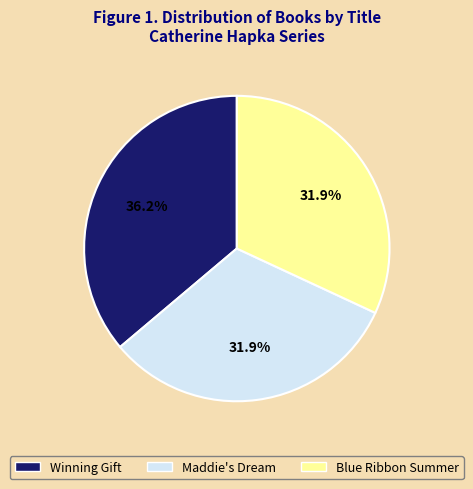

The Maddie's Dream slice represents 25% of the pie. True or false?

False